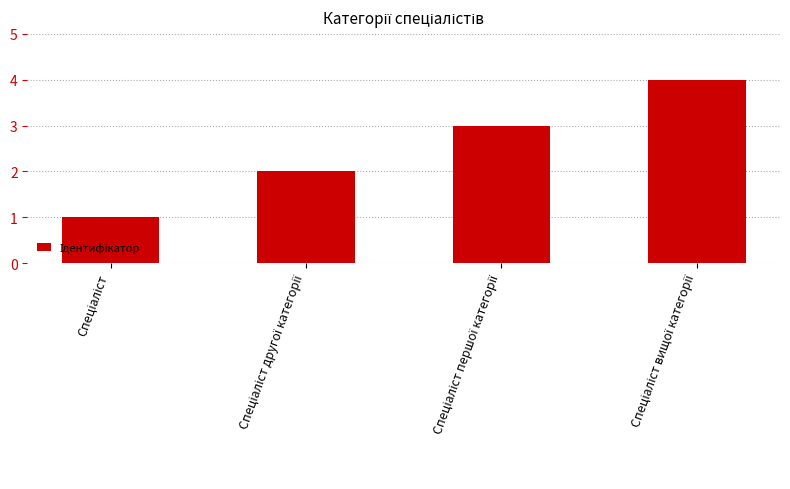

What is the maximum value shown in the chart?

4